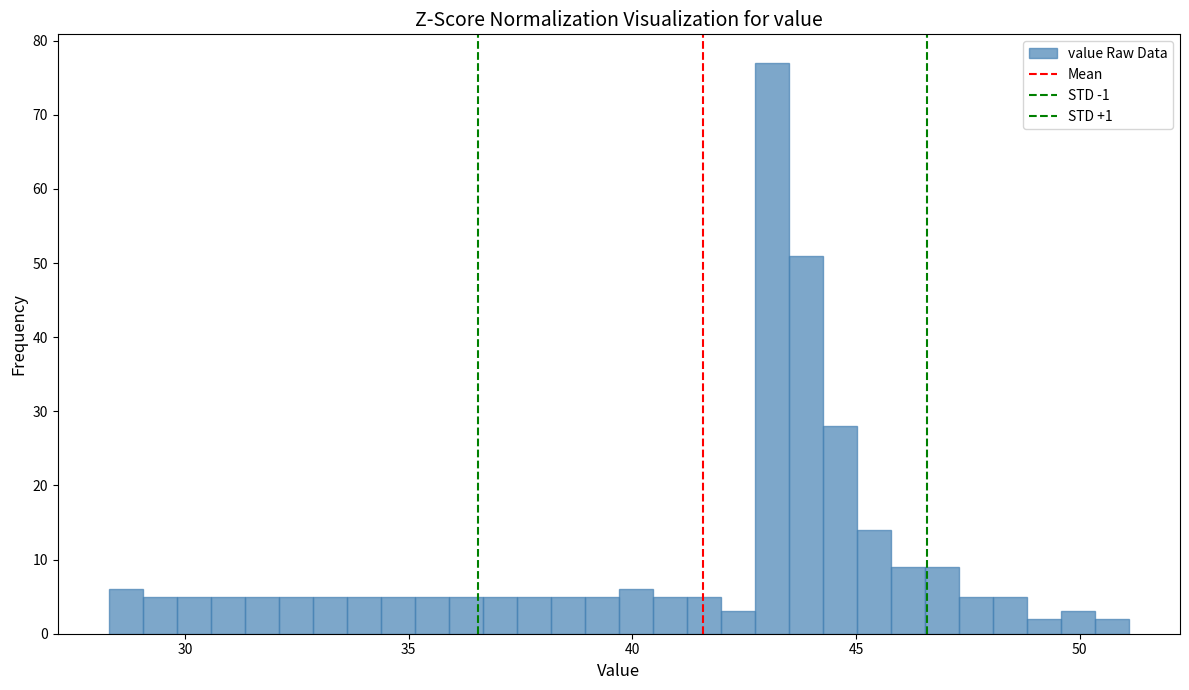

Read against the x-axis, roughly where is the centre of the tallest bar?

43.0